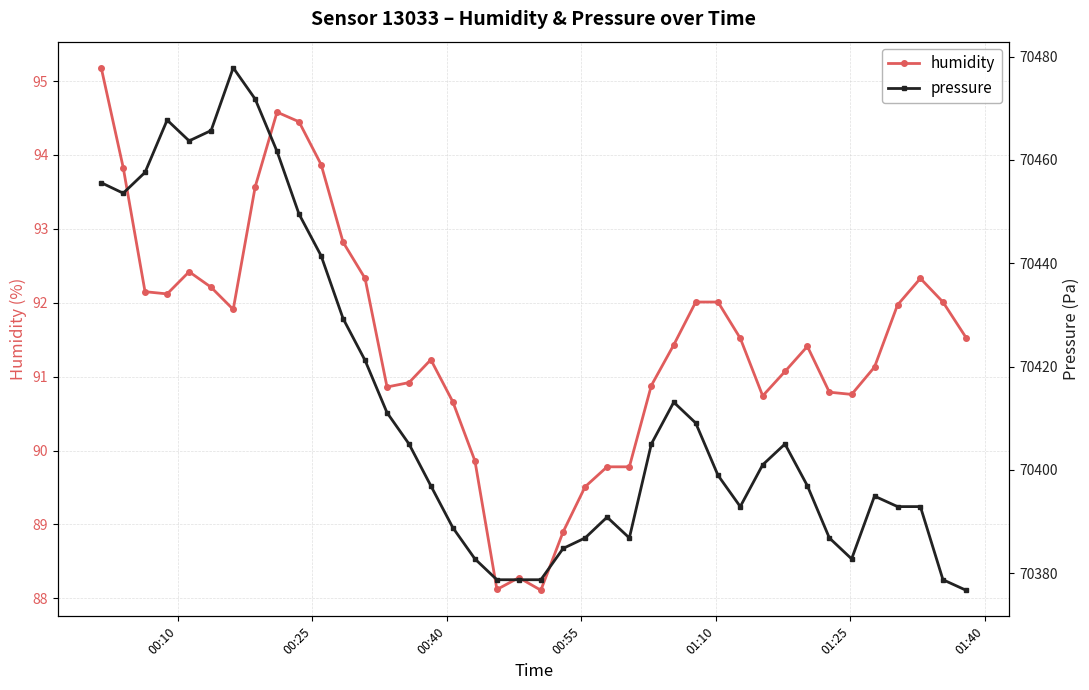

What is the maximum value for humidity?

95.2